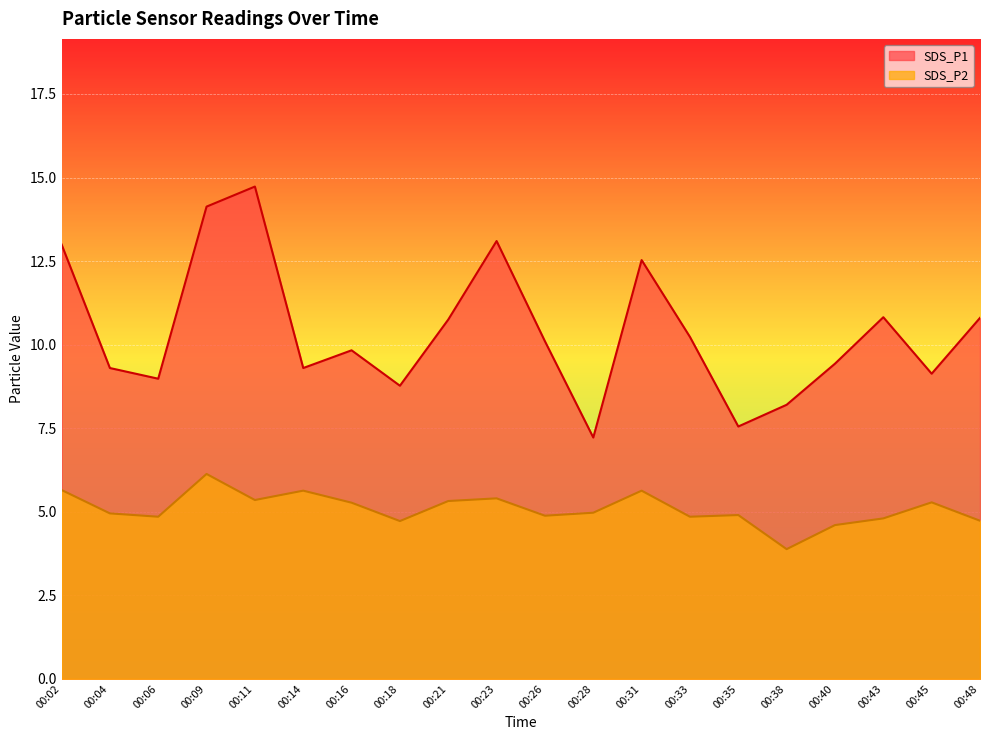

At which category does SDS_P1 reach its first local valley?

00:06